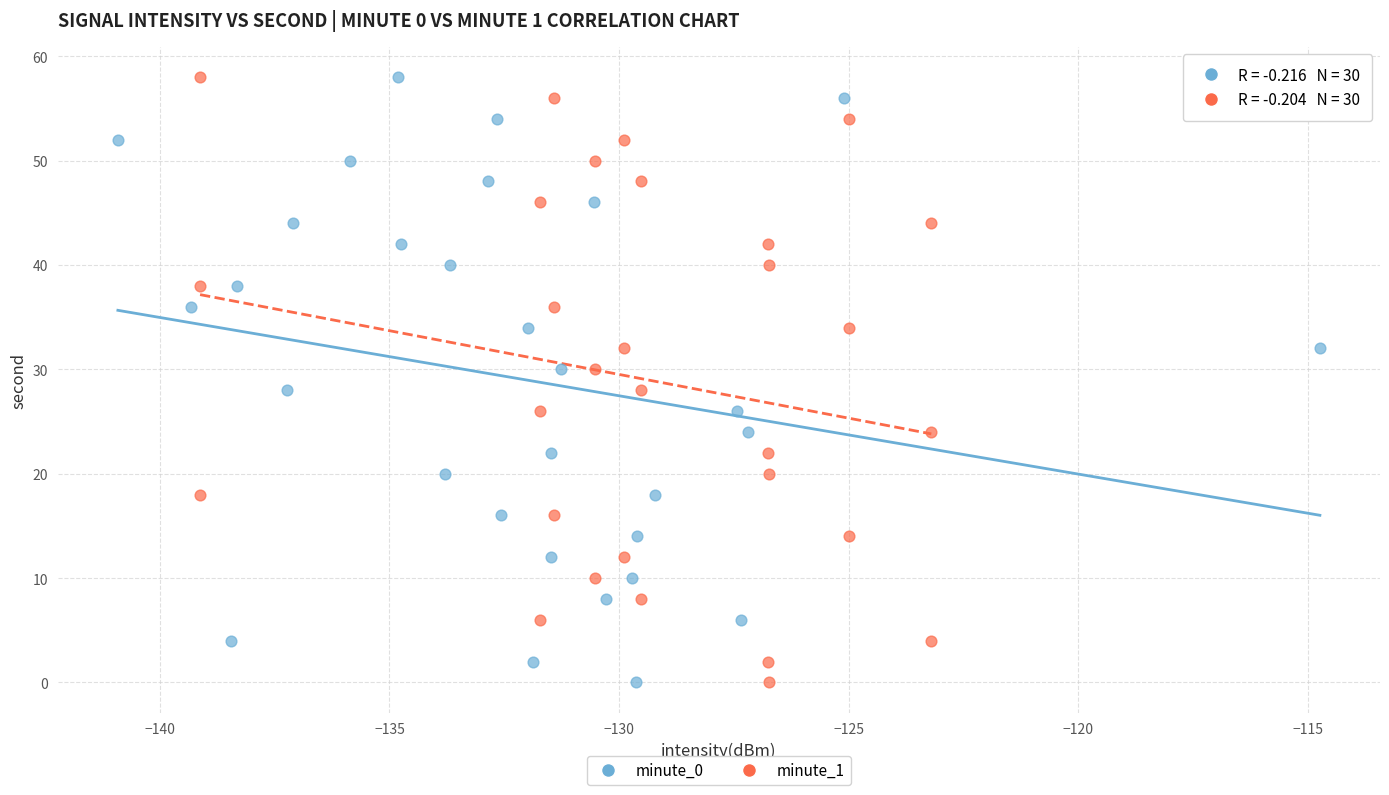

What are all the series names shown in the legend?

minute_0, minute_1